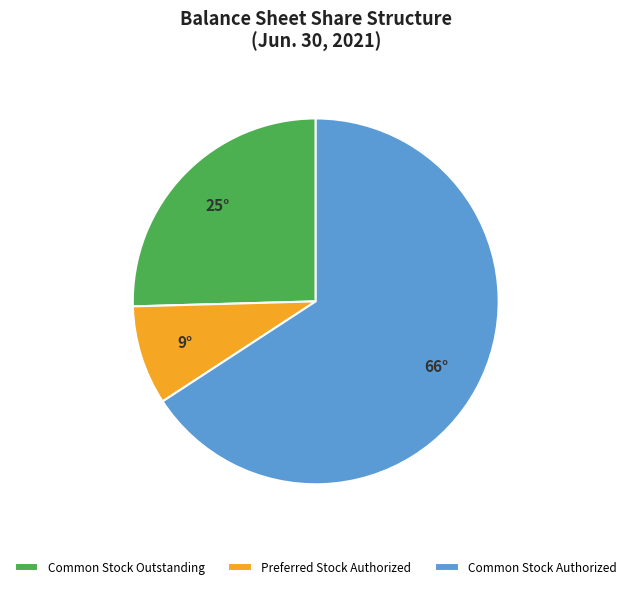

Approximately how many times larger is the value at Common Stock Authorized compared to Common Stock Outstanding?

2.6